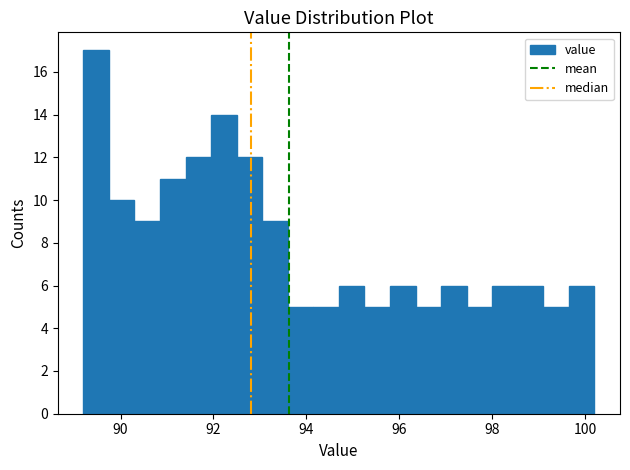

Around what value on the x-axis is the tallest bar? Give the approximate position of its centre, as read against the axis.

89.4